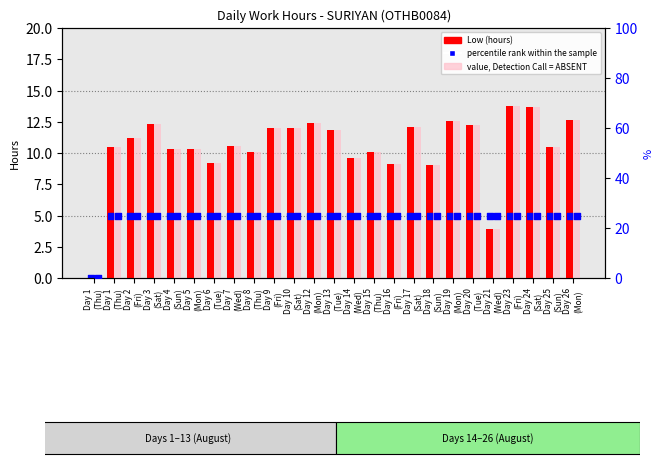

Which series reaches the minimum Y coordinate?

Low (hours)